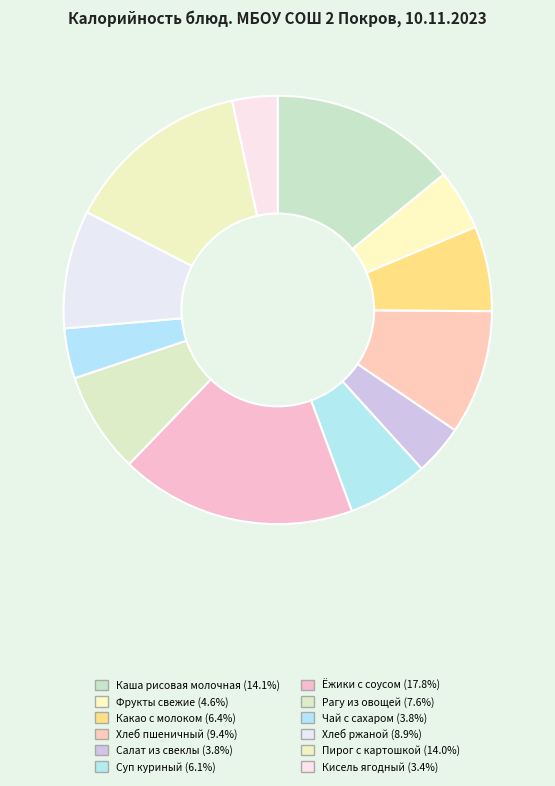

How many segments does this pie chart have?

12